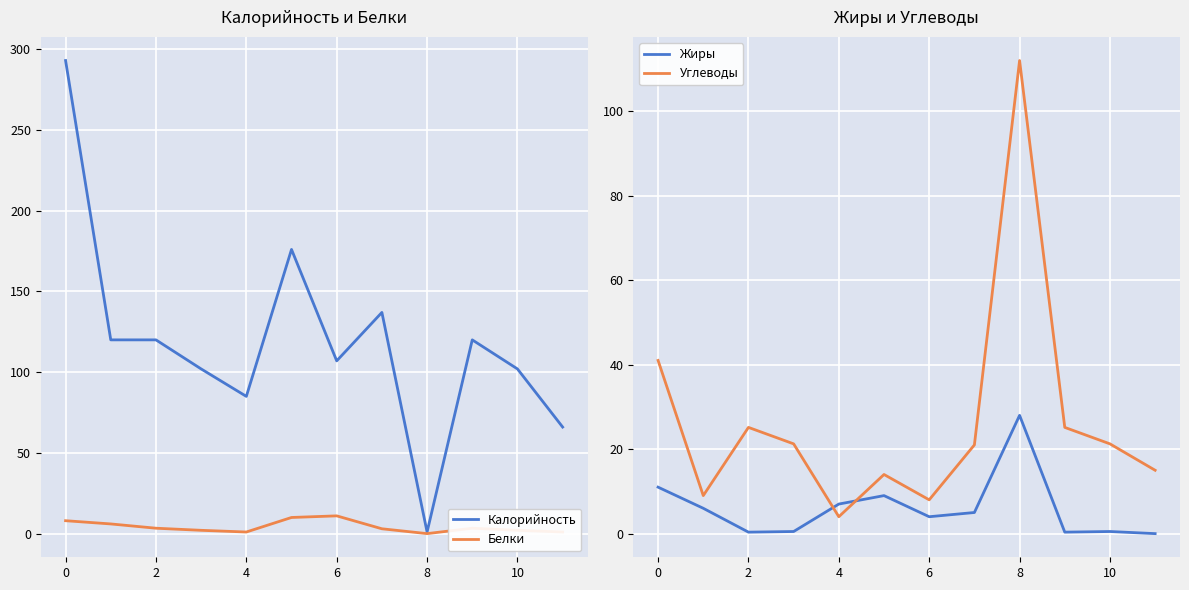

In Белки, how many points are lower than both neighbors (excluding endpoints)?

2